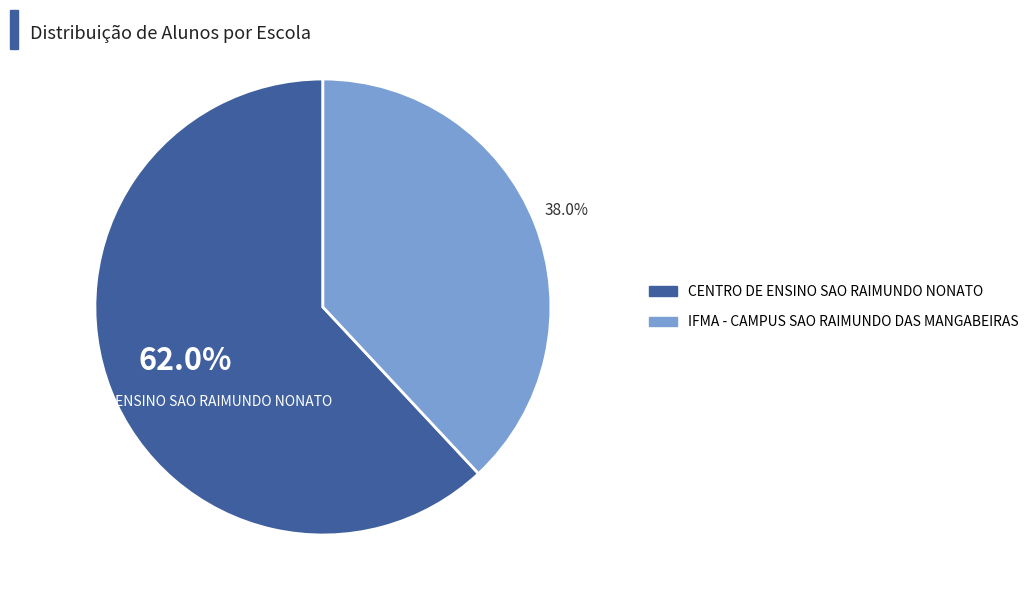

Which category has the smallest portion of the pie?

IFMA - CAMPUS SAO RAIMUNDO DAS MANGABEIRAS